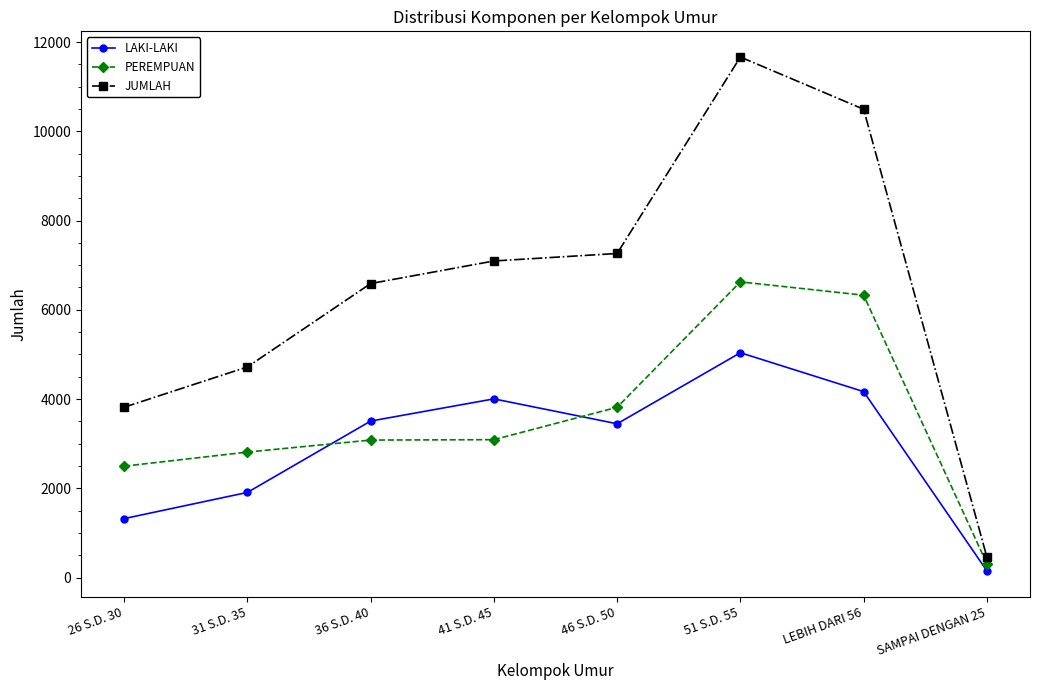

Is this an area chart (filled region under the line)?

No